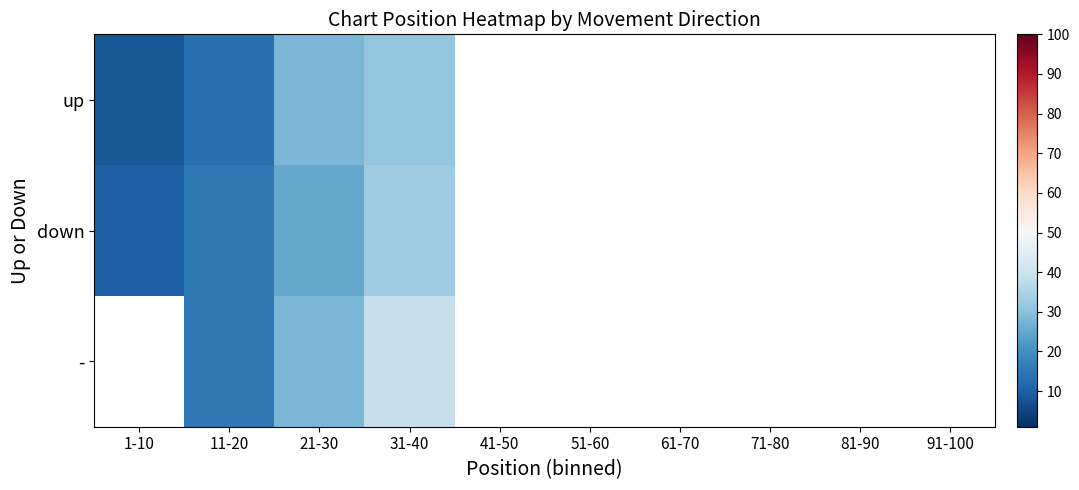

Which category has the highest value in the down series?

31-40